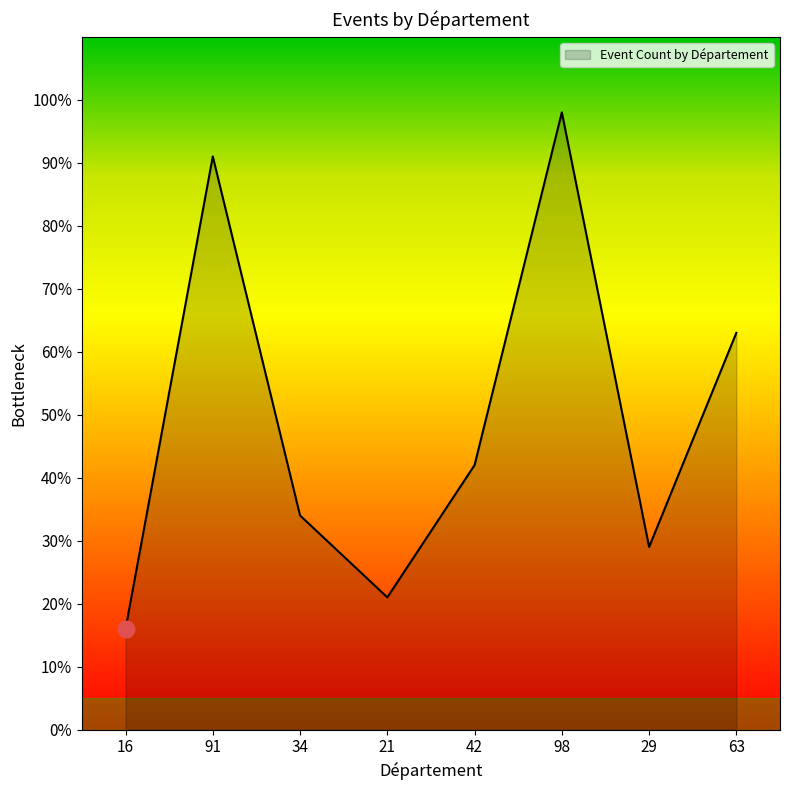

What value does the data have at 21, to the nearest 5?

20